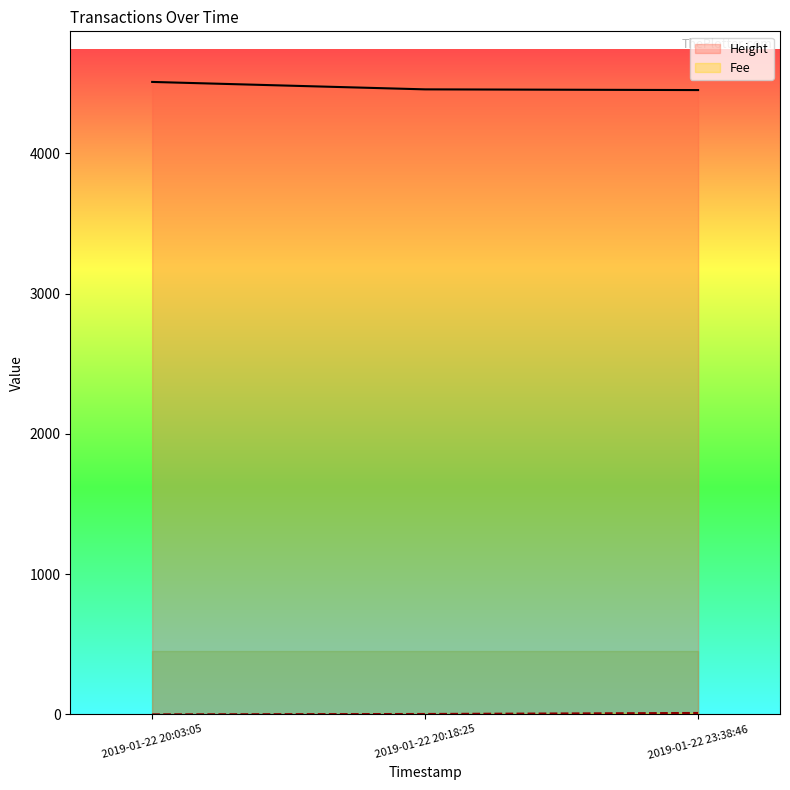

List the series in order of their overall mean, lowest first.

Fee, Height